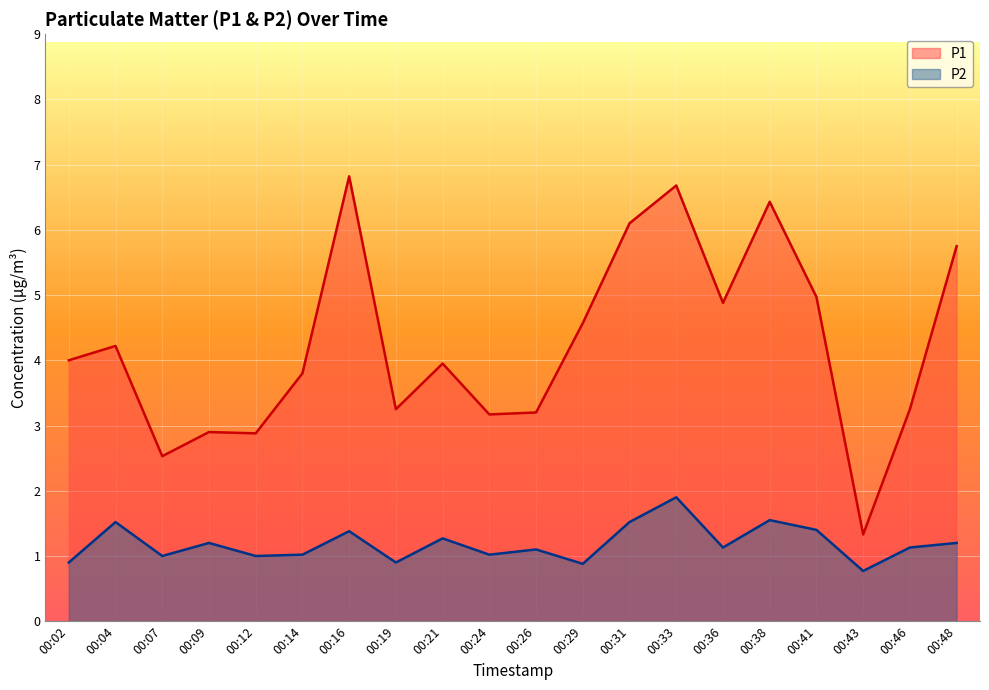

Between 00:33 and 00:24, which is larger?

00:33